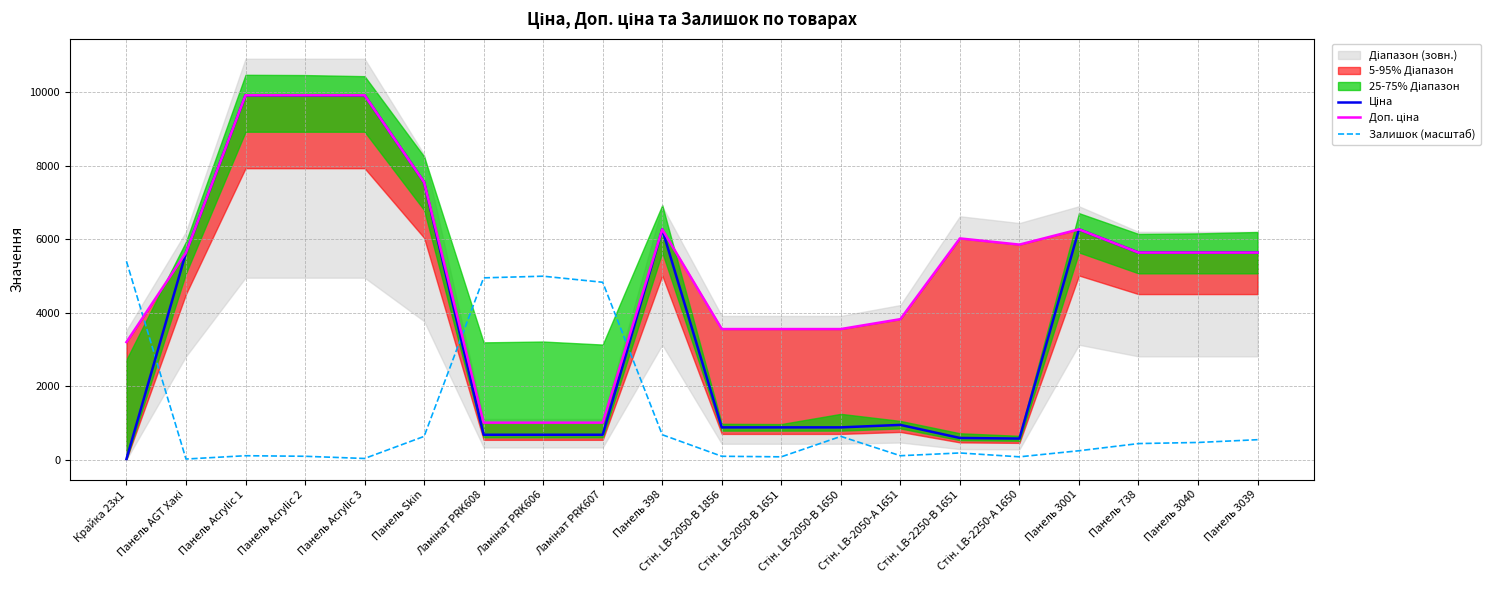

How many data points in Залишок (масштаб) are above 450?

9